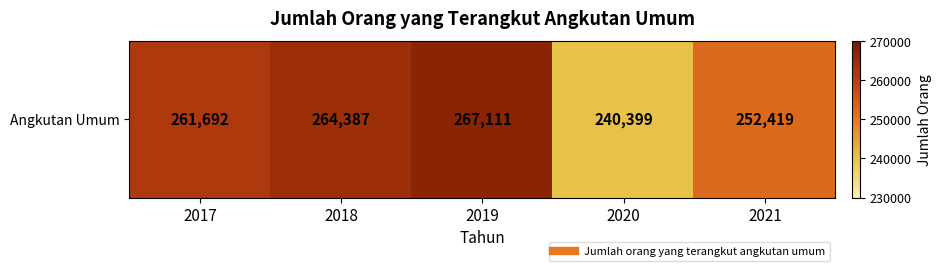

Reading right to left, transcribe all the data shown in this chart.

252419	240399	267111	264387	261692